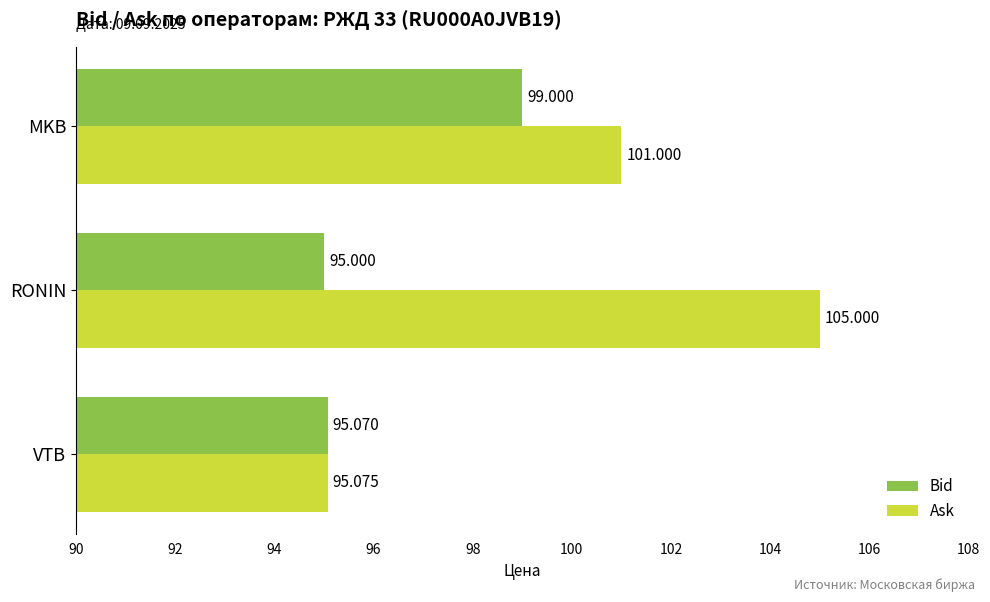

Which series has the widest spread of values?

Ask